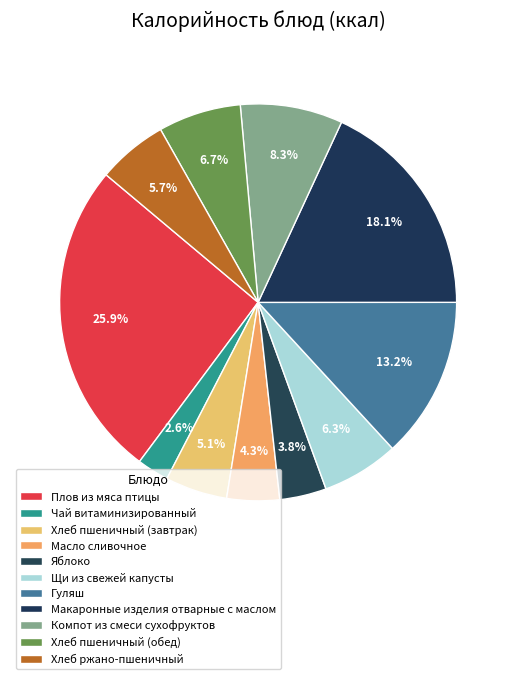

What percentage do Макаронные изделия отварные с маслом and Хлеб ржано-пшеничный together represent?

23.8%